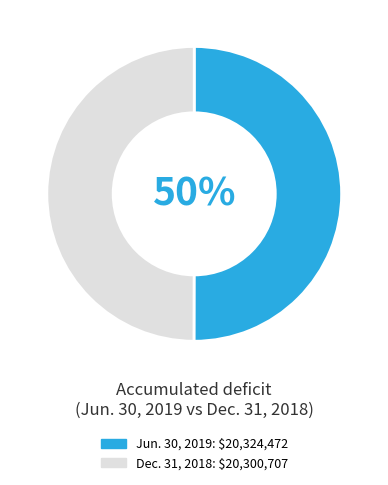

Is it true that Jun. 30, 2019 is 50% of the pie?

True